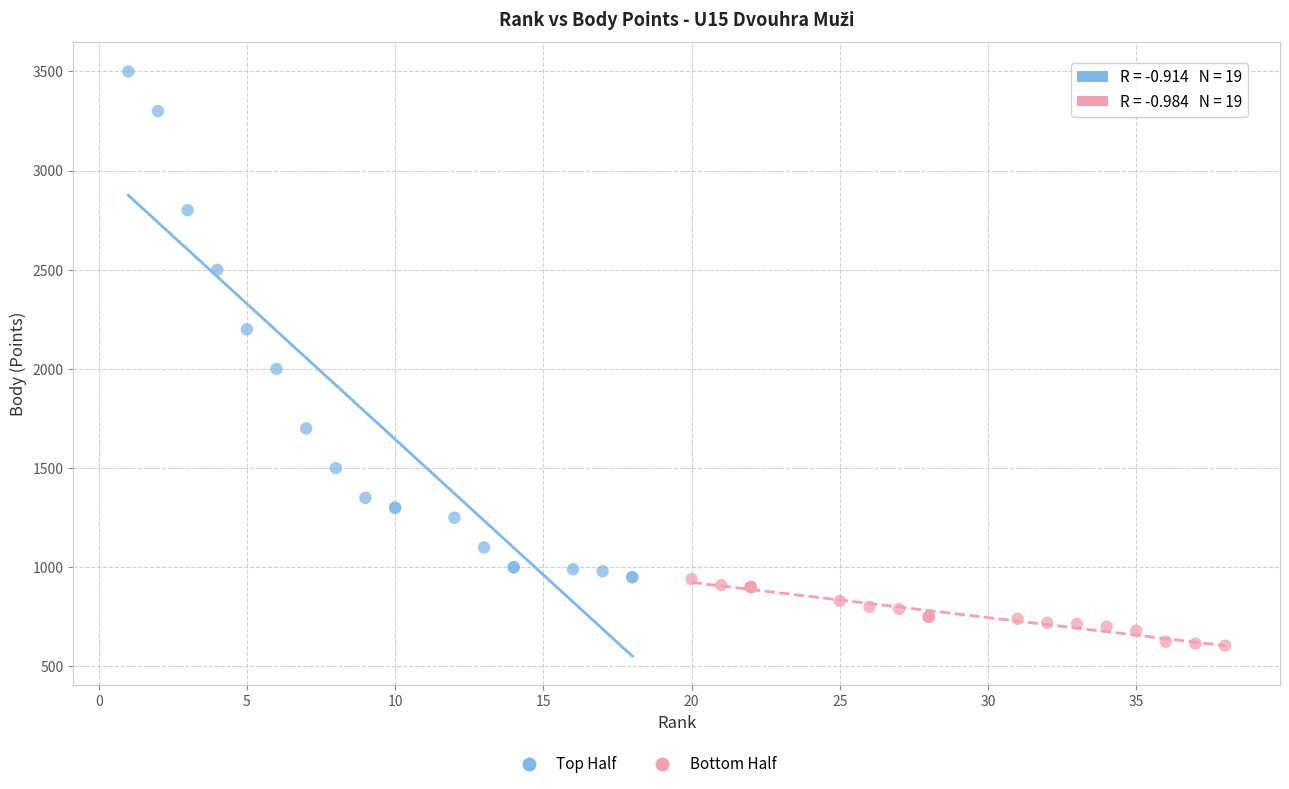

Which series has the widest spread of Y values?

Top Half